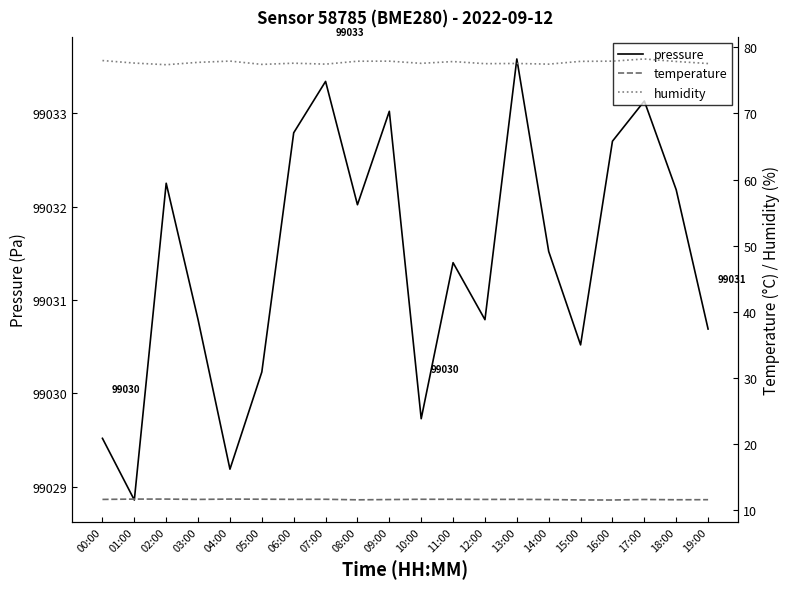

How many values in the pressure series are below 99031?

9